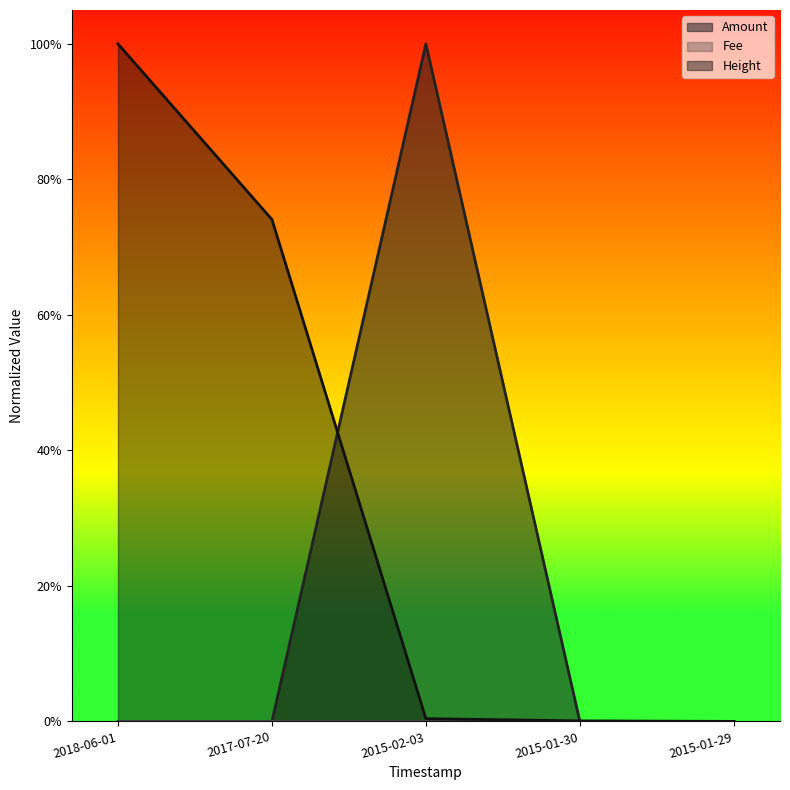

What is the difference between the Height values at 2018-06-01 and 2015-02-03?

1.0